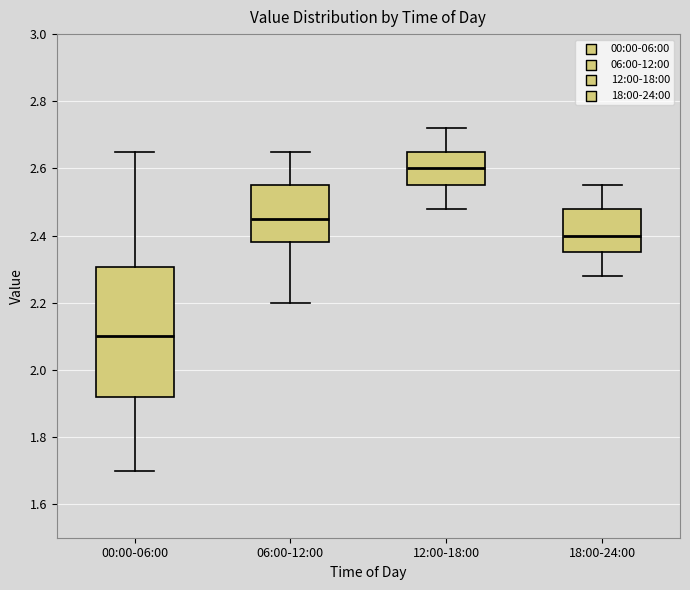

Reading left to right, transcribe this box plot: for each box, give where its median line is, the range the box spans, and where its two whiskers end, as read against the y-axis. The values are not printed on the chart, so give them approximately, as read against the axis.

00:00-06:00: median 2.10, box 1.92 to 2.30, whiskers 1.70 to 2.66
06:00-12:00: median 2.46, box 2.38 to 2.56, whiskers 2.20 to 2.66
12:00-18:00: median 2.60, box 2.56 to 2.66, whiskers 2.48 to 2.72
18:00-24:00: median 2.40, box 2.36 to 2.48, whiskers 2.28 to 2.56